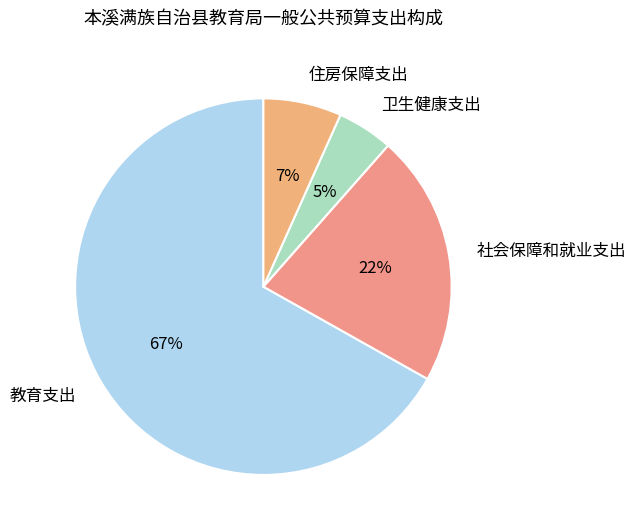

Count the number of slices in the pie.

4